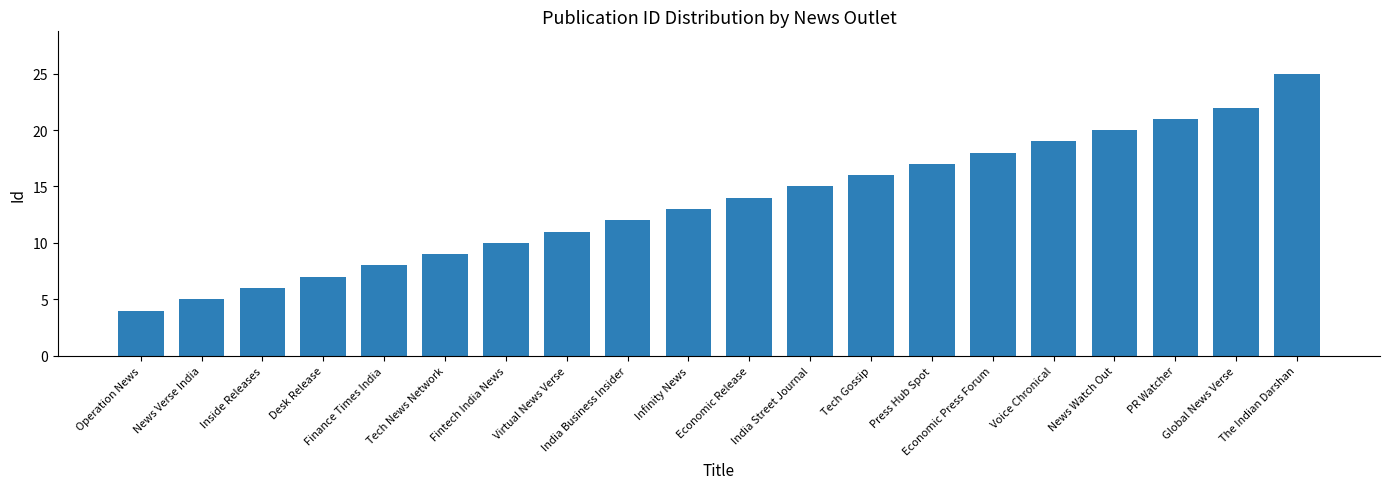

What is the label of the 9th bar from the right?

India Street Journal